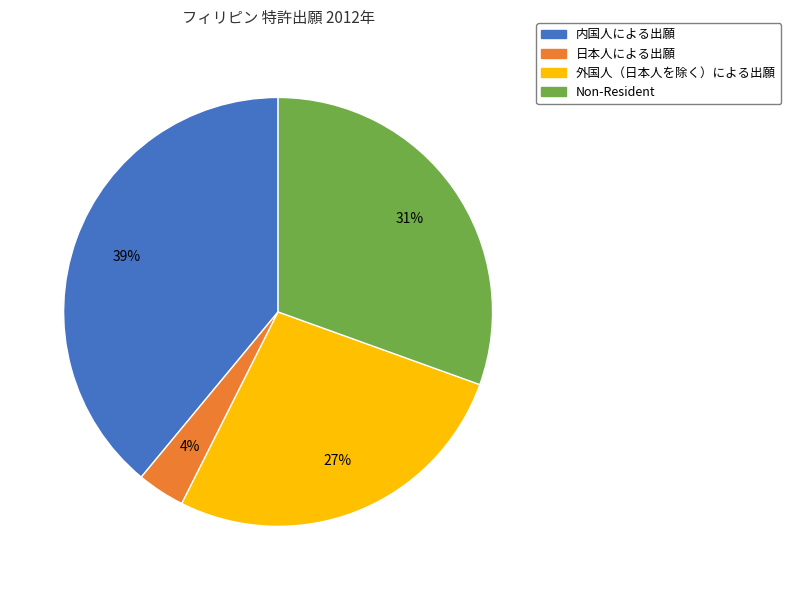

To the nearest percent, what percentage of the pie is 外国人（日本人を除く）による出願?

27%